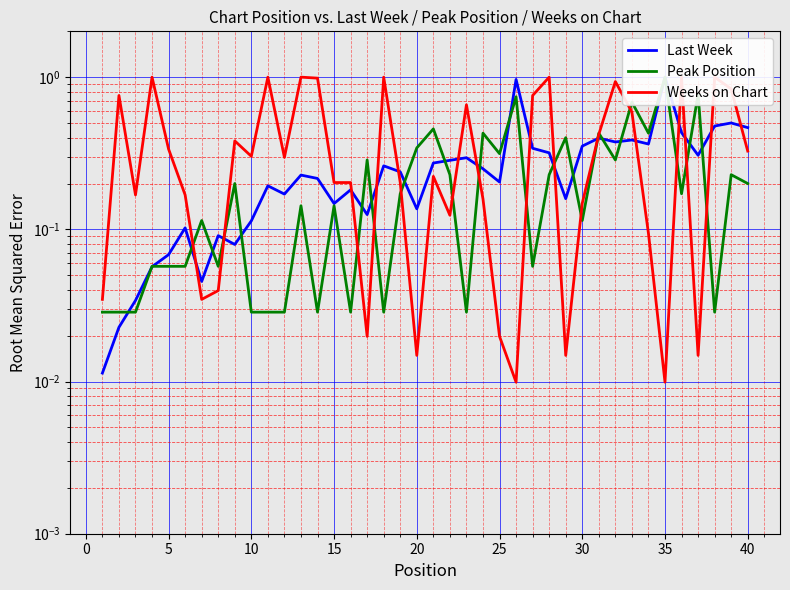

Is this an area chart (filled region under the line)?

No